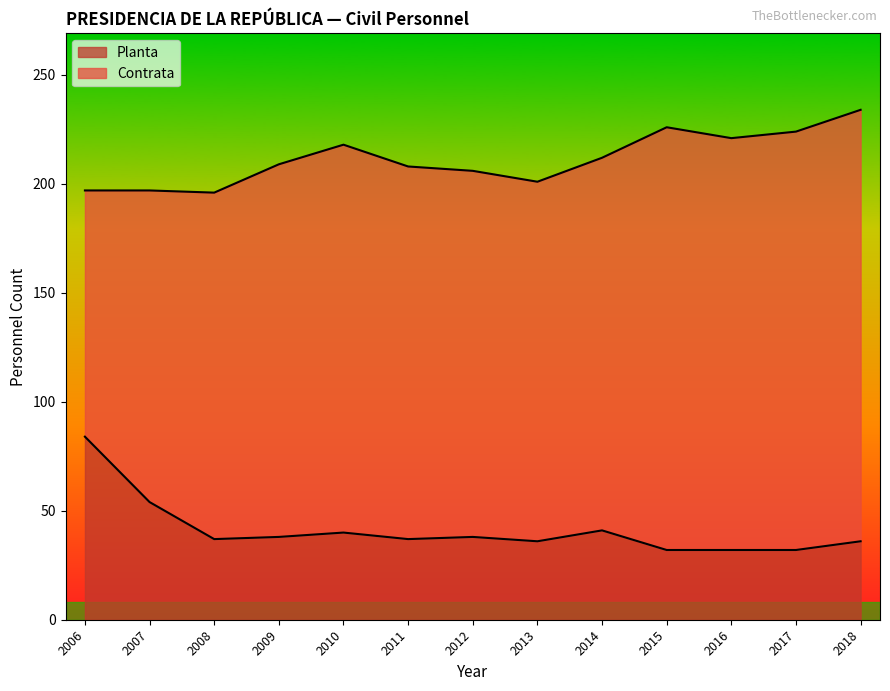

What is the difference between the values at 2013 and 2012?

2